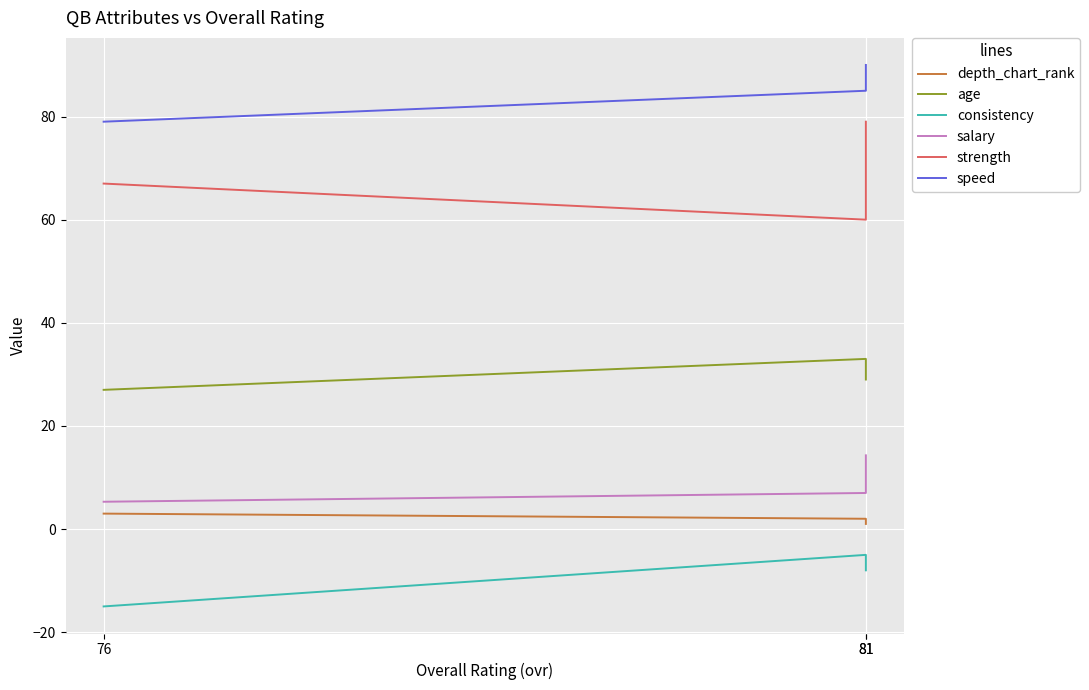

Which category has the highest value in the strength series?

81